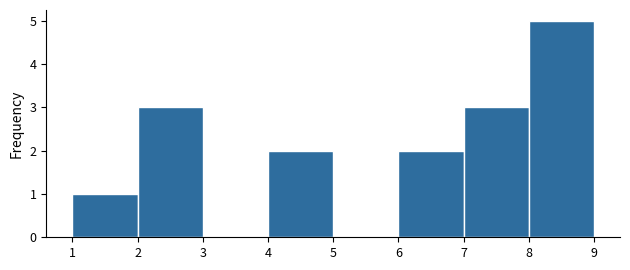

Reading left to right, list every bar in this chart as the range it spans on the x-axis followed by its height. The values are not printed on the chart, so give them approximately, as read against the axis.

1 to 2: 1
2 to 3: 3
3 to 4: 0
4 to 5: 2
5 to 6: 0
6 to 7: 2
7 to 8: 3
8 to 9: 5